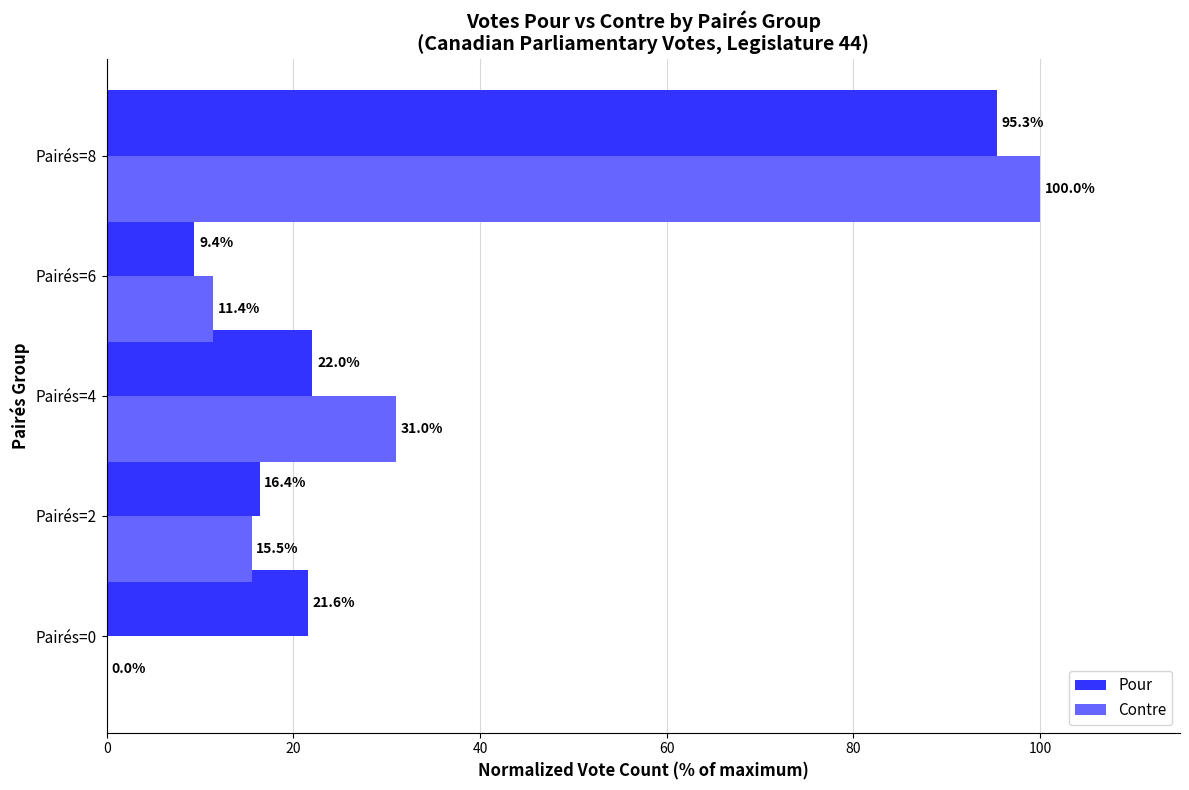

Which category has the highest value in the Contre series?

Pairés=8